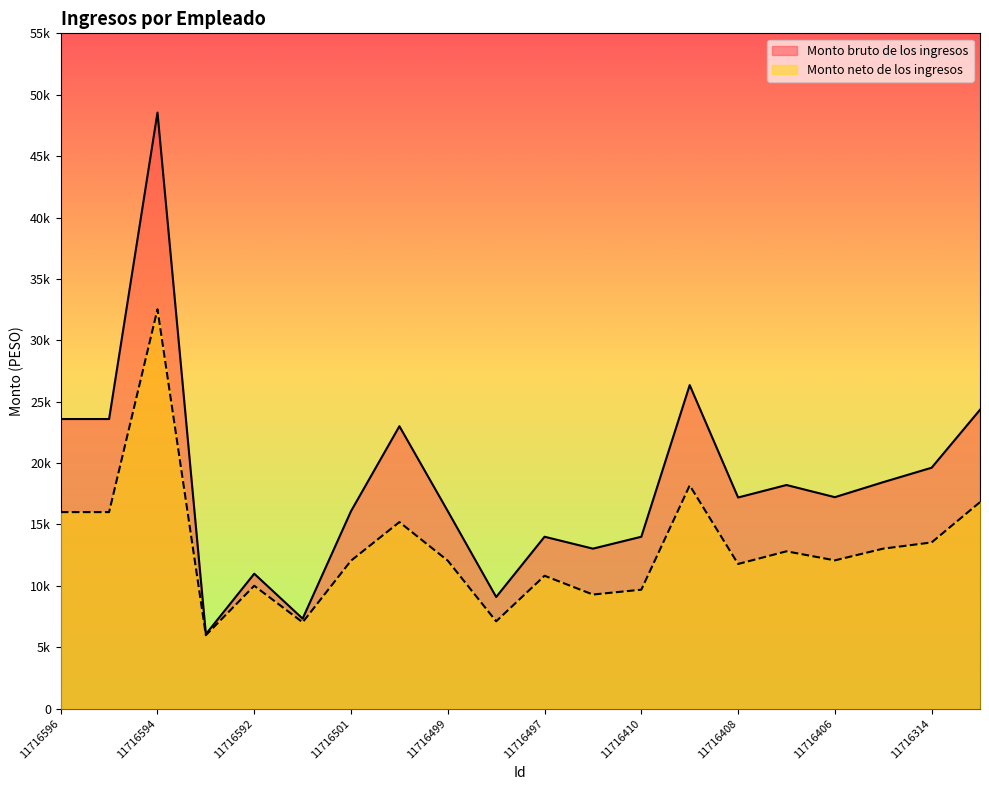

Rank the series at 11716408 from highest to lowest value.

Monto bruto de los ingresos, Monto neto de los ingresos